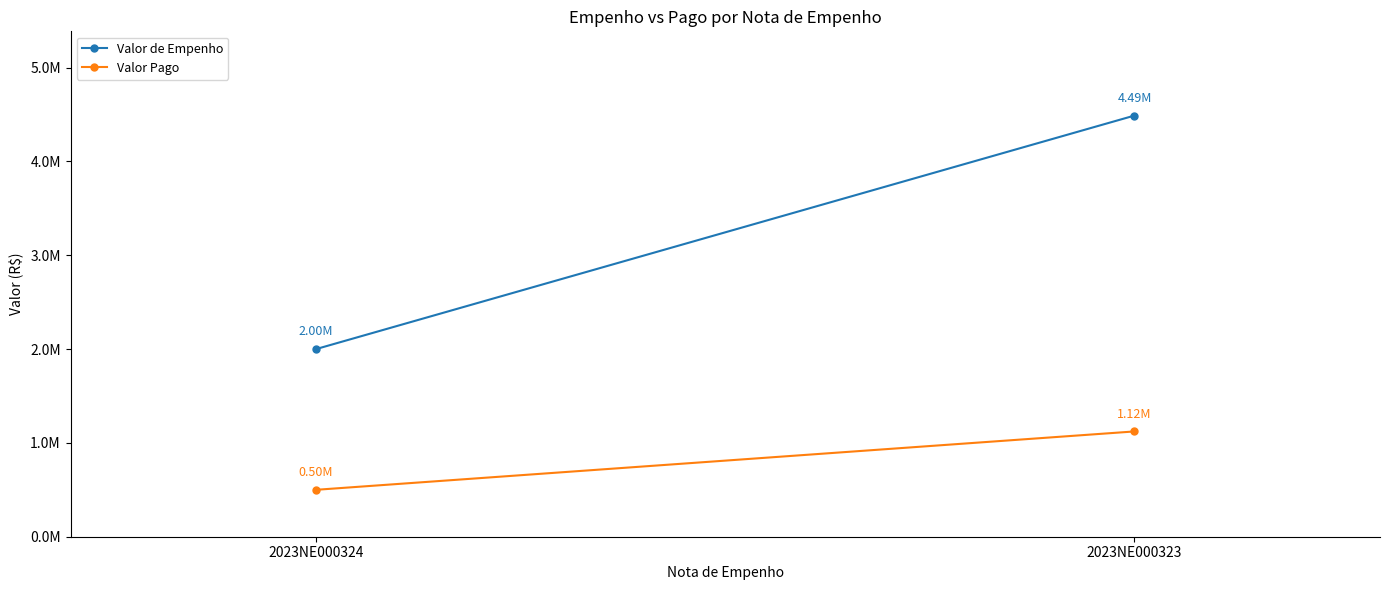

At which category does the chart reach its peak across all series?

2023NE000323